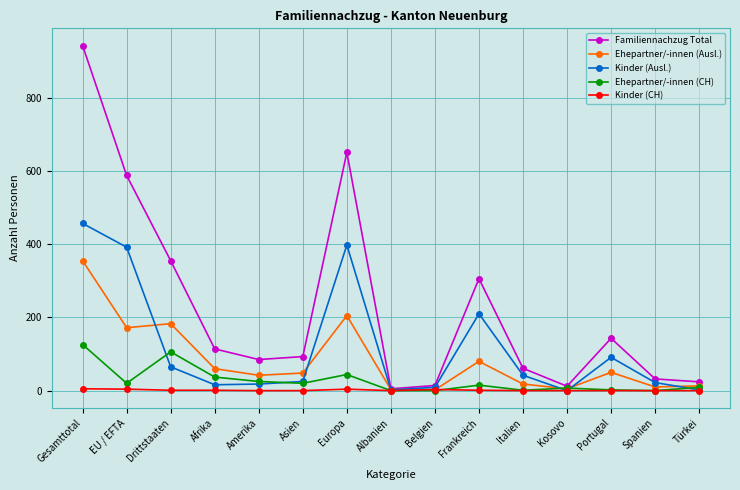

What is the greatest value displayed?

943